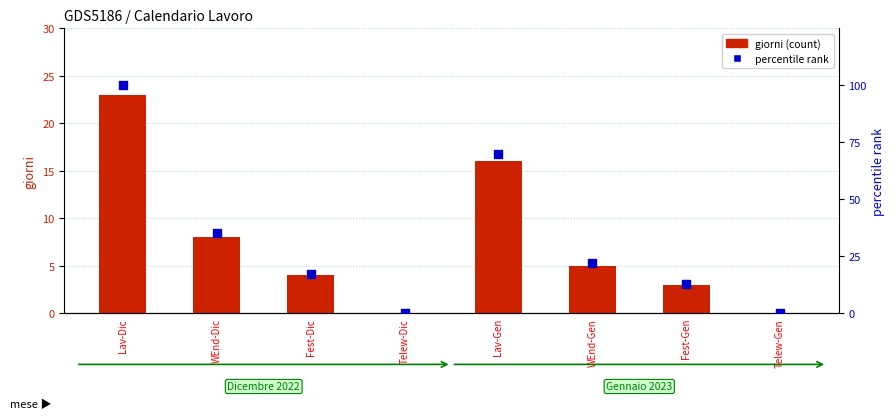

What are all the series names shown in the legend?

giorni (count), percentile rank